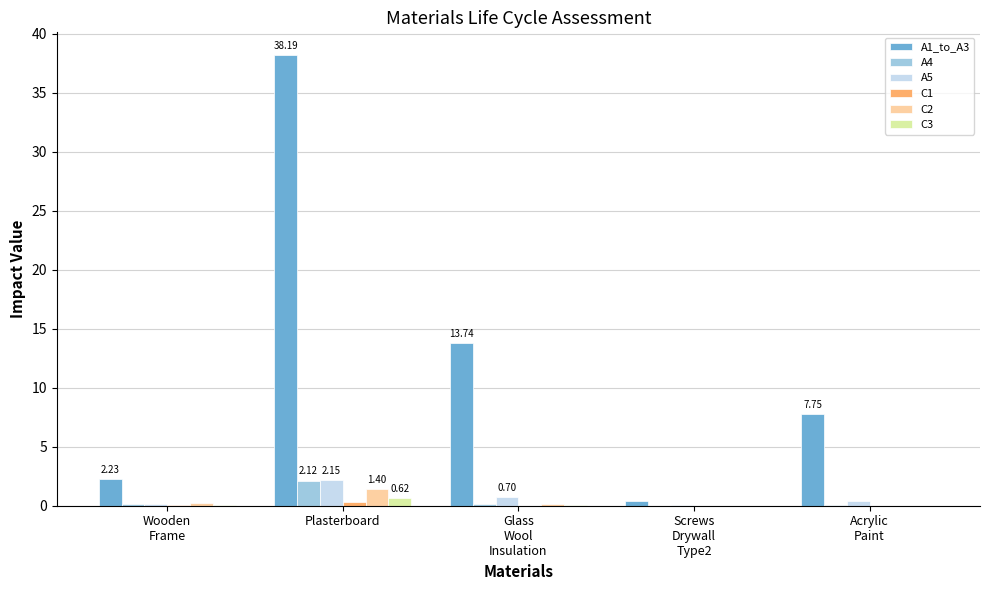

Which series has the largest total across all categories?

A1_to_A3